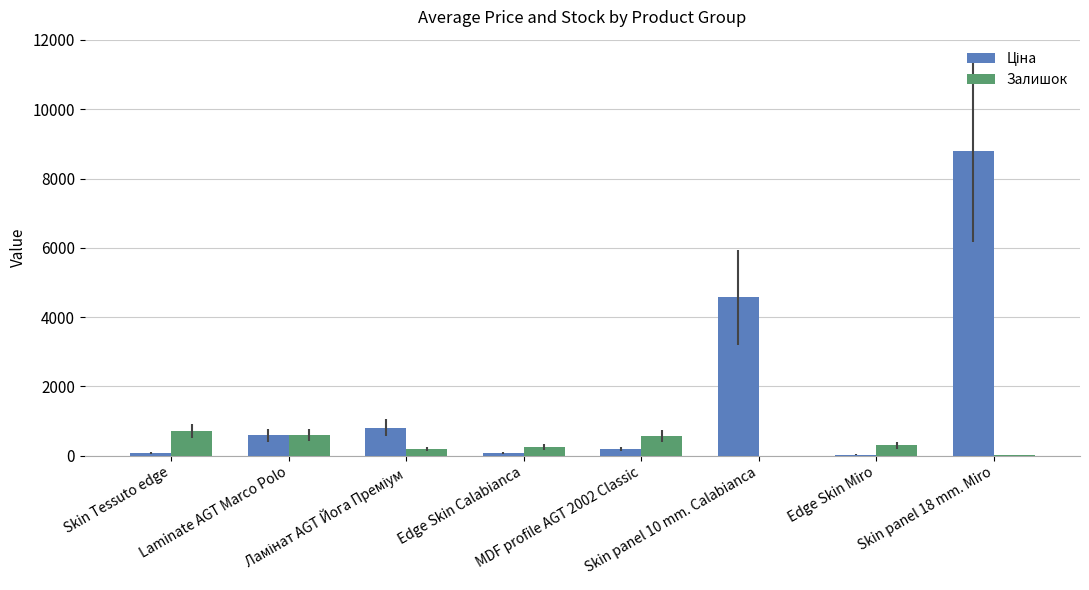

What is the highest value of the Залишок series?

713.8